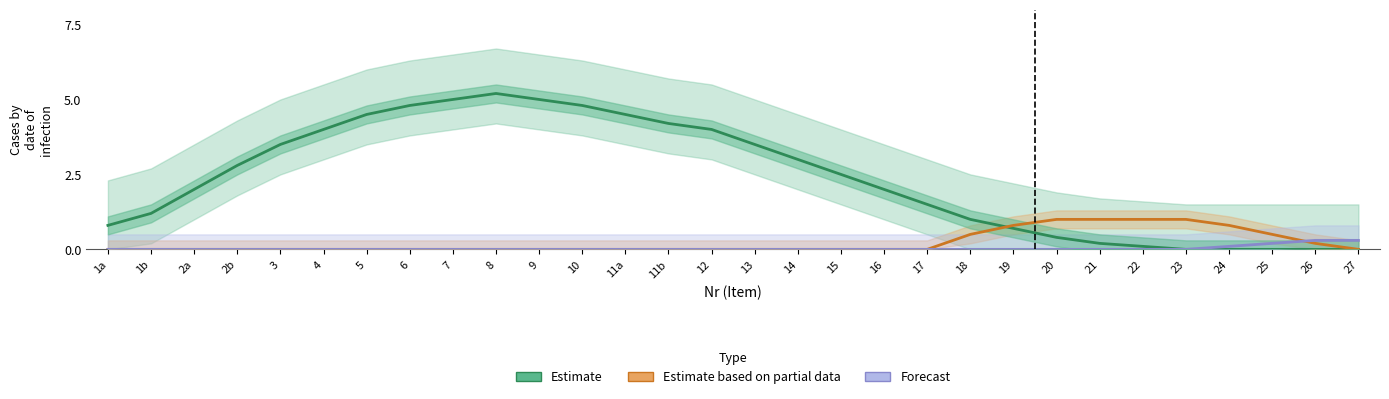

Which has a higher value, 5 or 21?

5